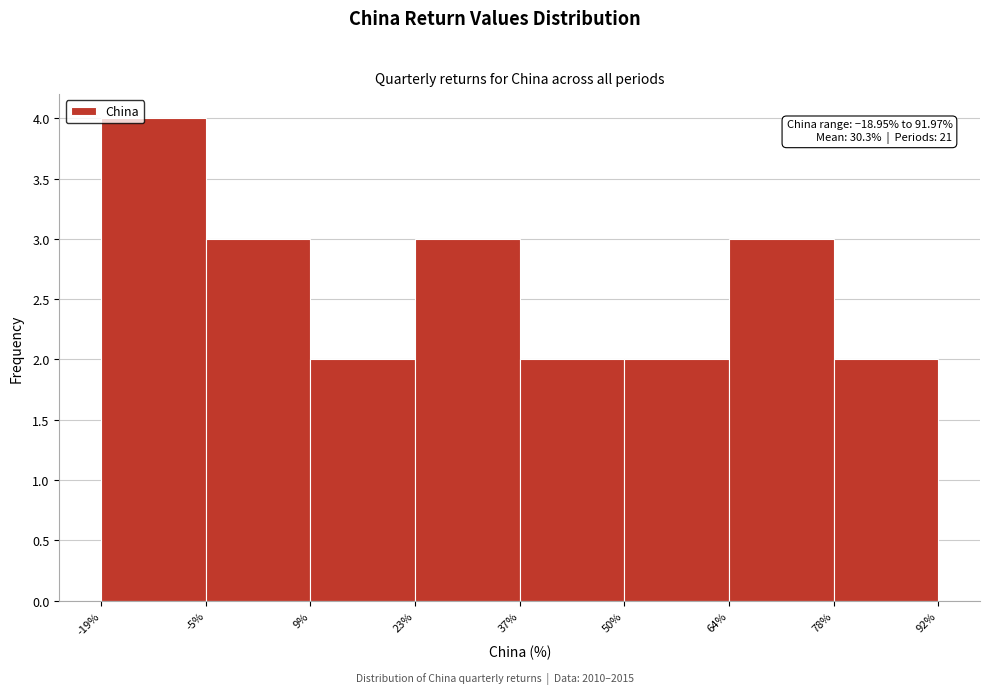

Which range on the x-axis has the tallest bar?

-19% to -5%